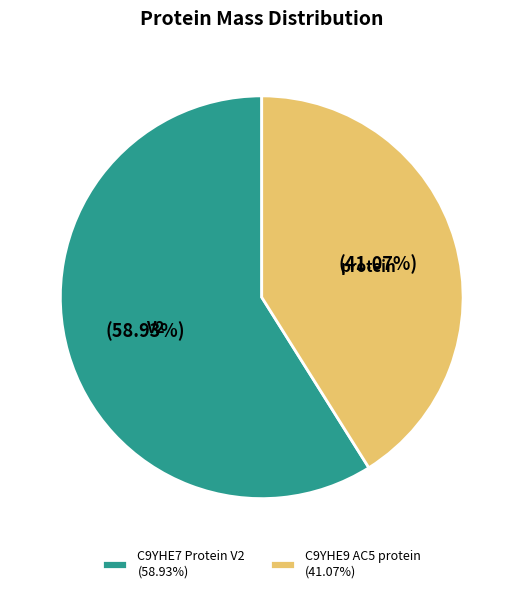

Which has a higher value, C9YHE9 AC5 protein or C9YHE7 Protein V2?

C9YHE7 Protein V2